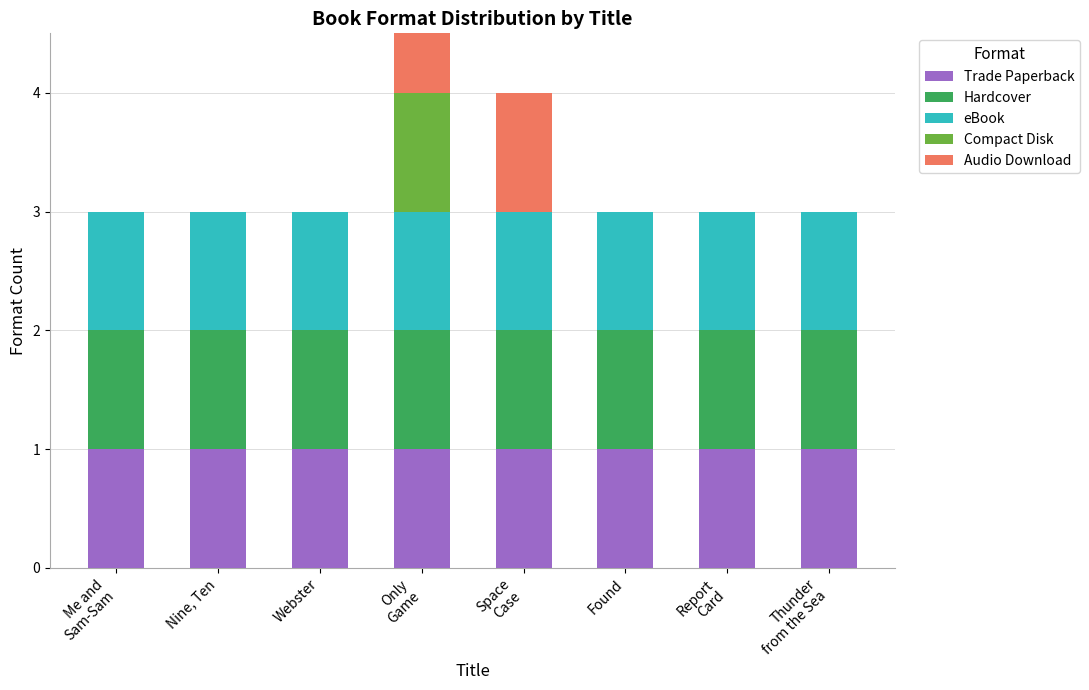

Rank the series by their maximum value, from lowest to highest.

Trade Paperback, Hardcover, eBook, Compact Disk, Audio Download